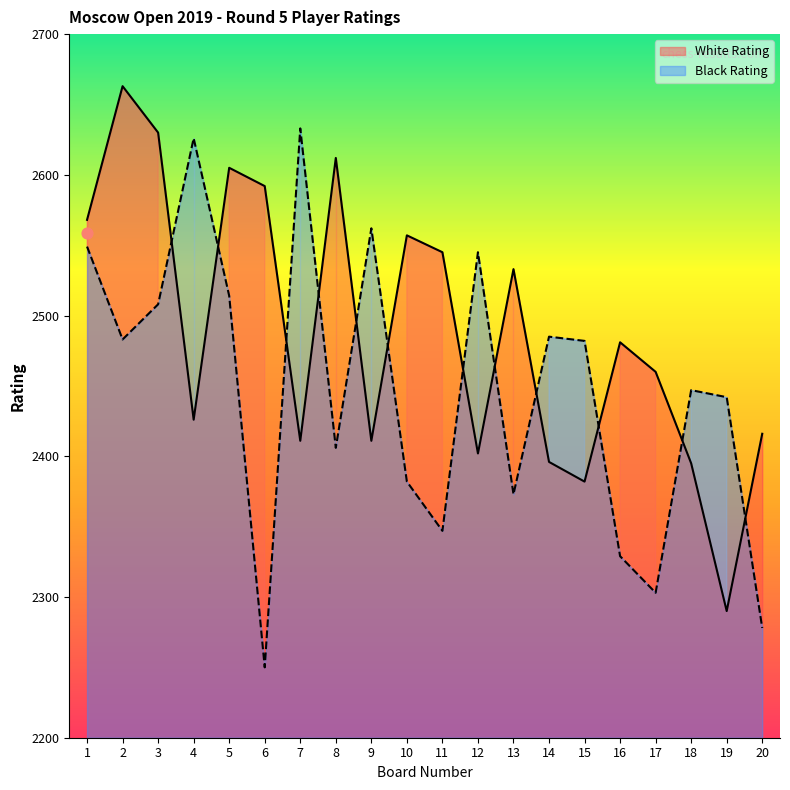

What are all the series names shown in the legend?

White Rating, Black Rating